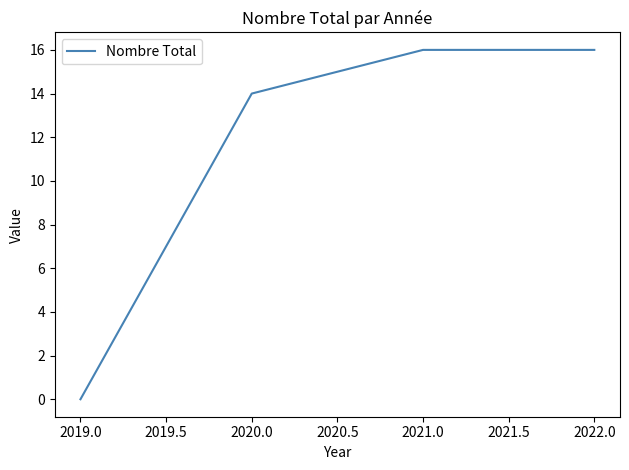

True or false: the data has more than 1 interior local peaks.

False